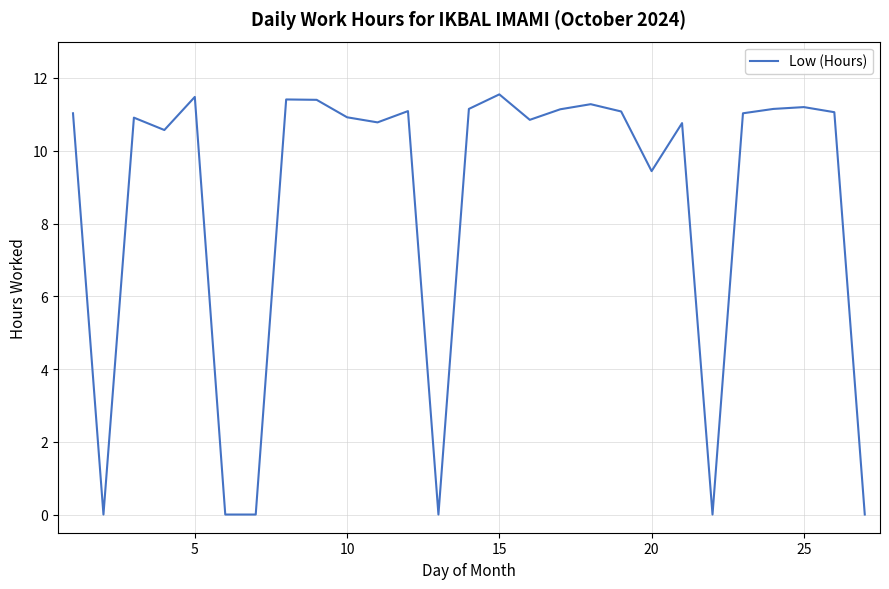

Is this an area chart (filled region under the line)?

No